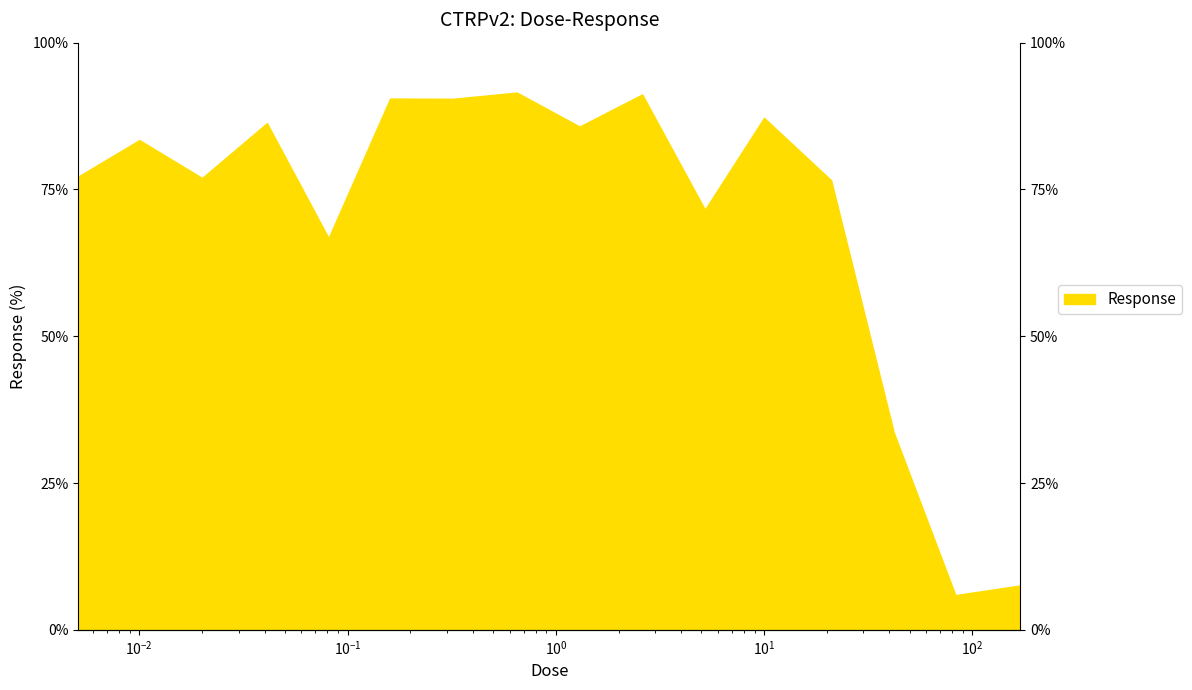

What is the label of the 12th point from the left?

10.0